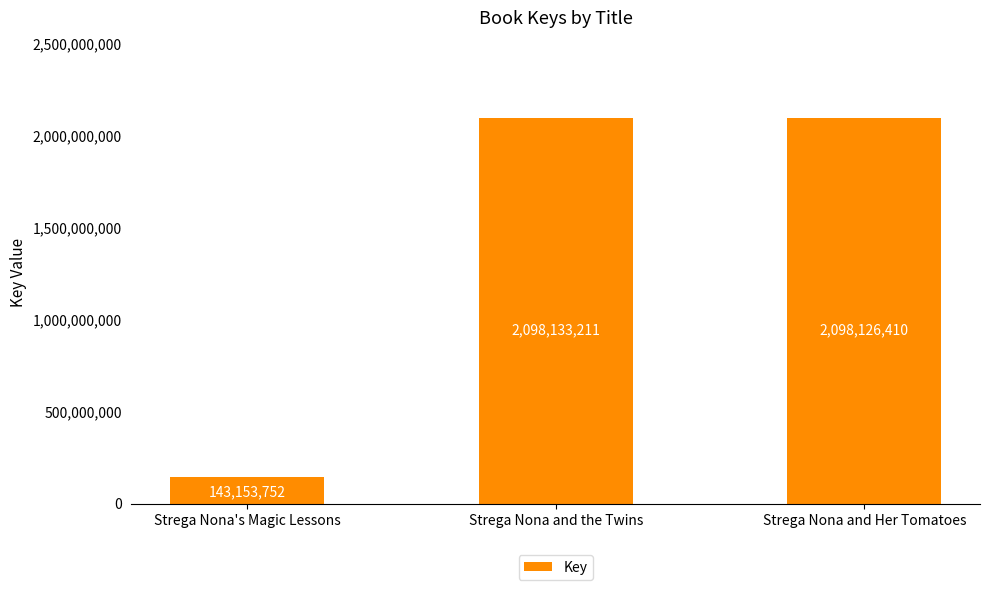

Between Strega Nona's Magic Lessons and Strega Nona and Her Tomatoes, which is larger?

Strega Nona and Her Tomatoes